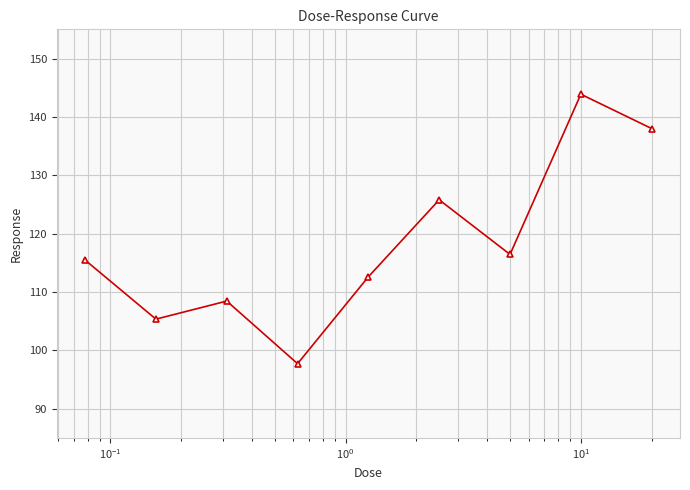

What is the difference between the maximum and minimum values?

46.2